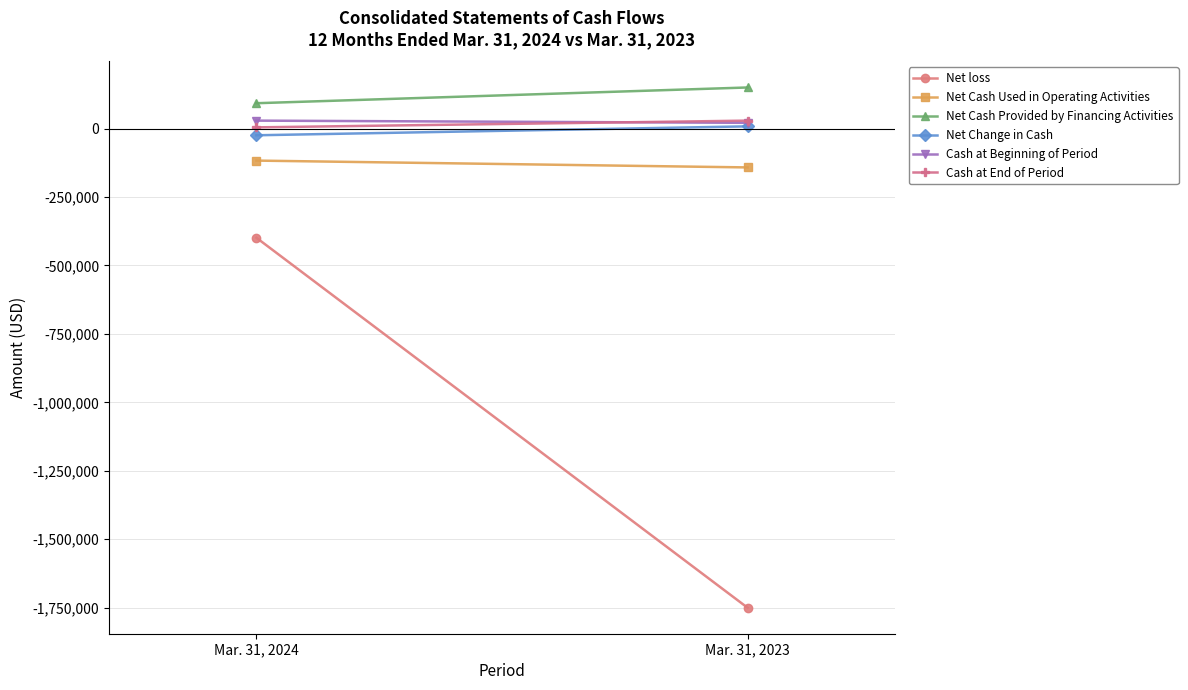

Is it true that Net Change in Cash equals 7980 at Mar. 31, 2023?

True